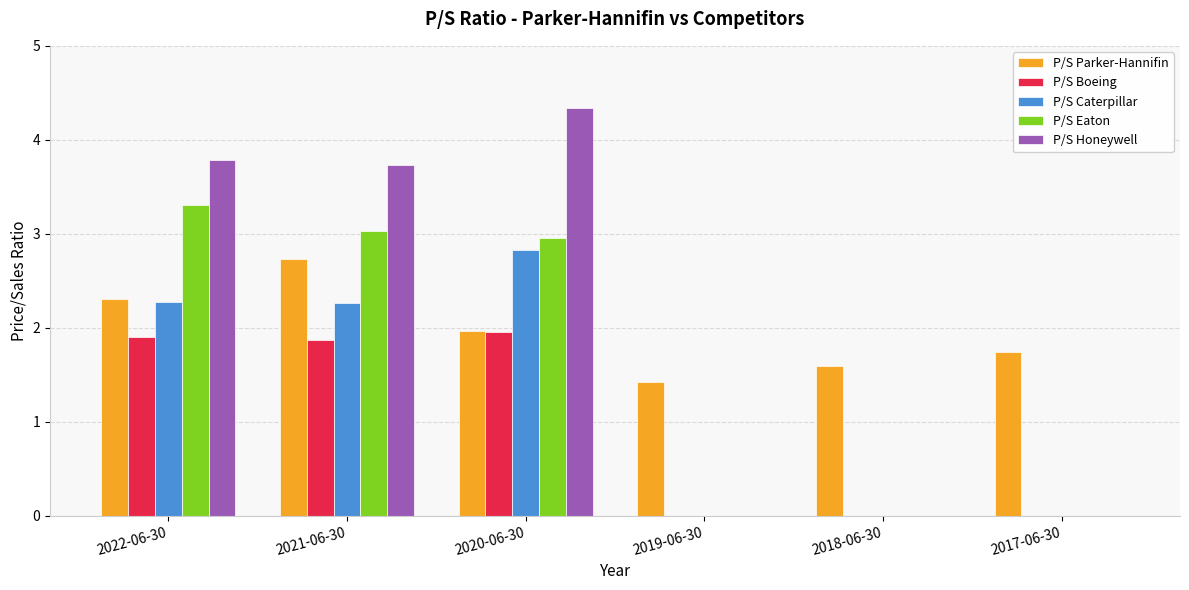

What is the maximum value for P/S Parker-Hannifin?

2.7